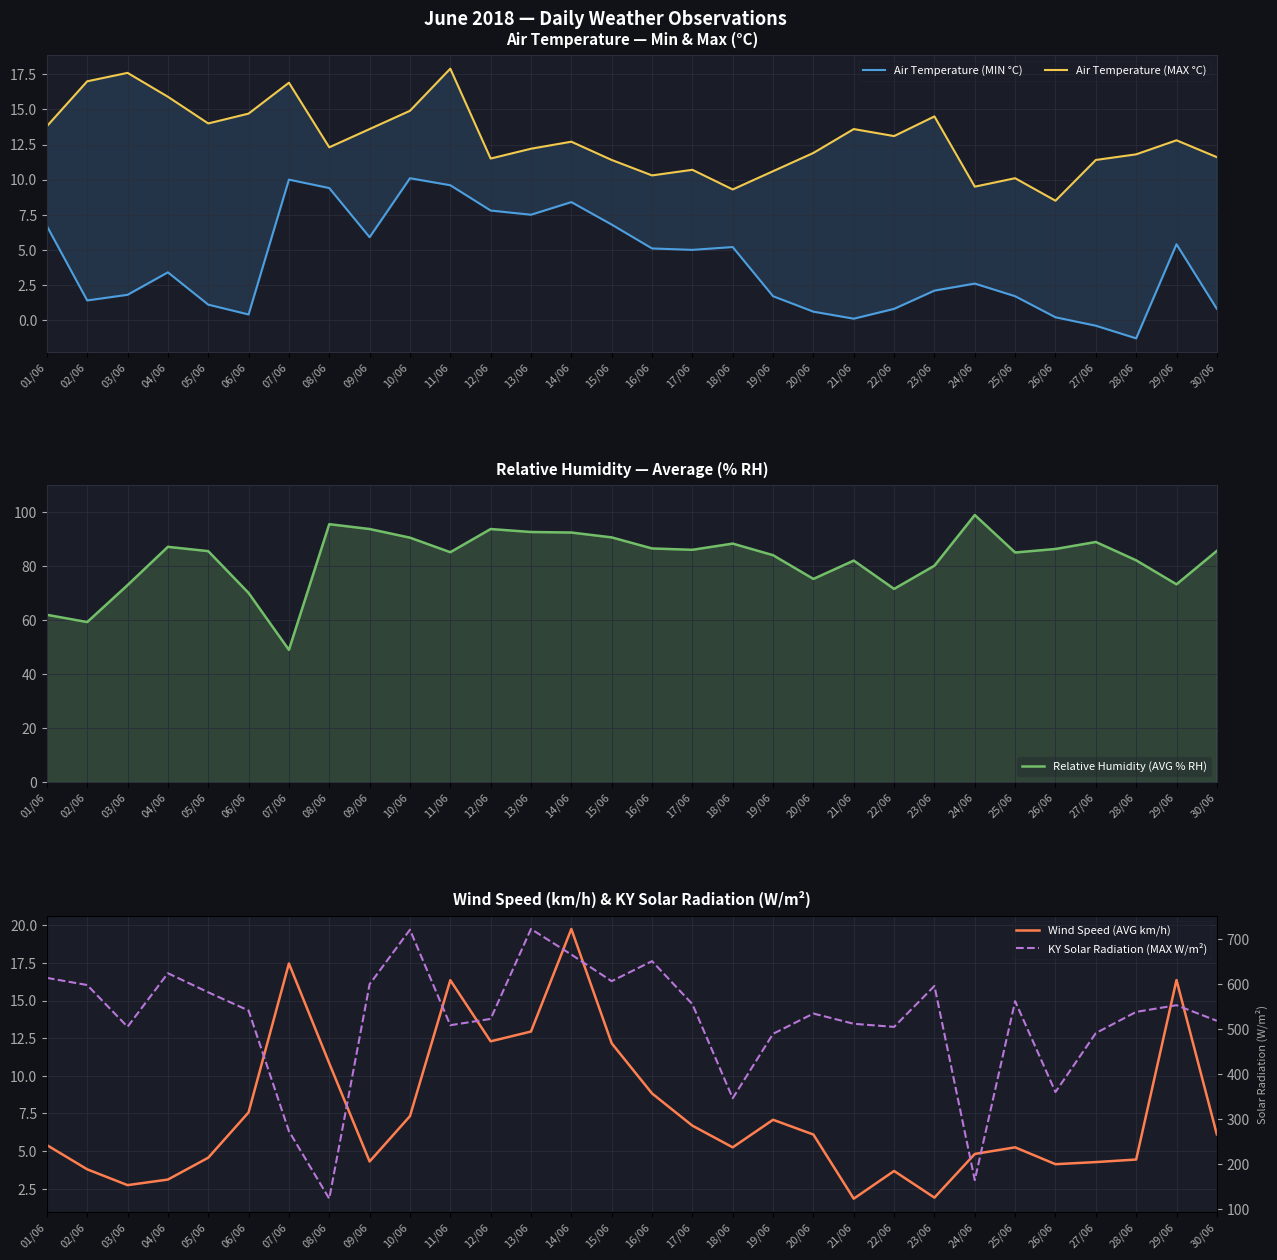

True or false: Relative Humidity (AVG % RH) has more than 2 points higher than both neighbors.

True